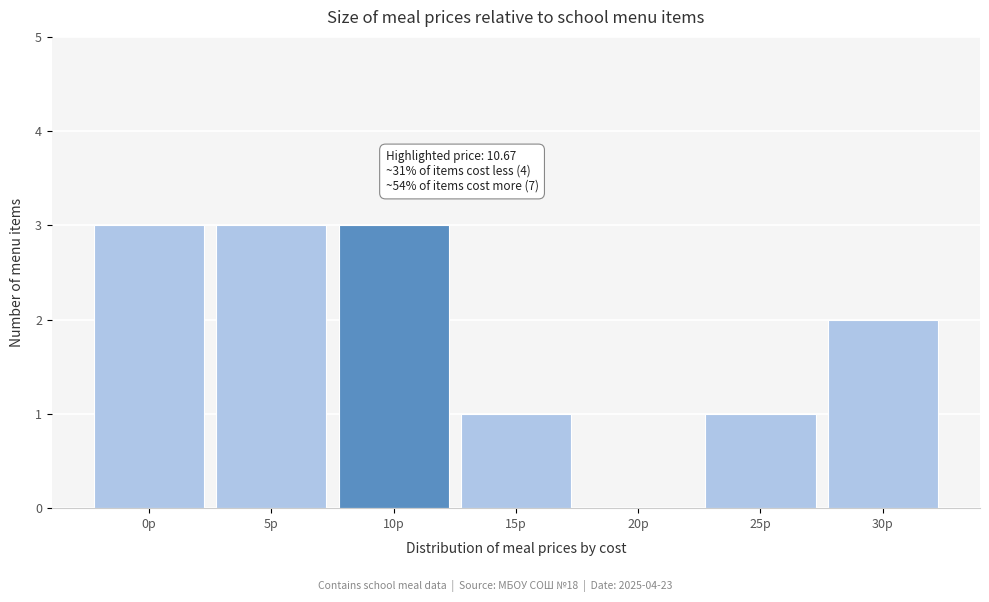

Reading left to right, list all the values displayed in this chart.

0p=3	5p=3	10p=3	15p=1	20p=0	25p=1	30p=2